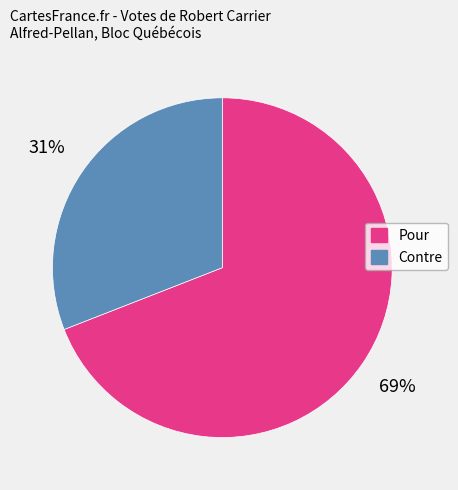

To the nearest percent, what is the combined percentage of Contre and Pour?

100%